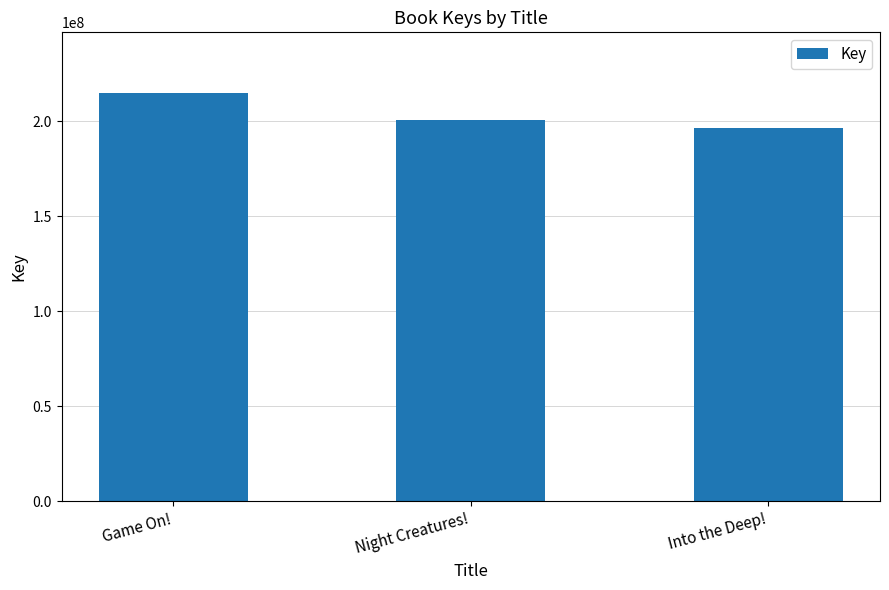

Reading left to right, list all the values displayed in this chart.

Game On!=214583512	Night Creatures!=200619759	Into the Deep!=196445490